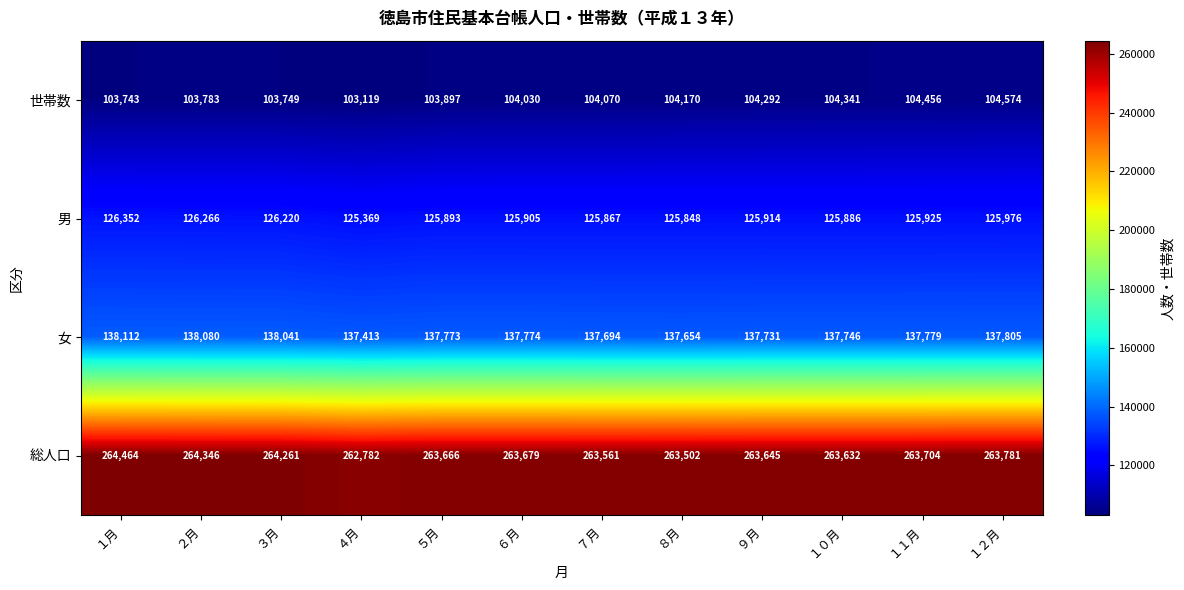

How many categories are shown in the chart?

12